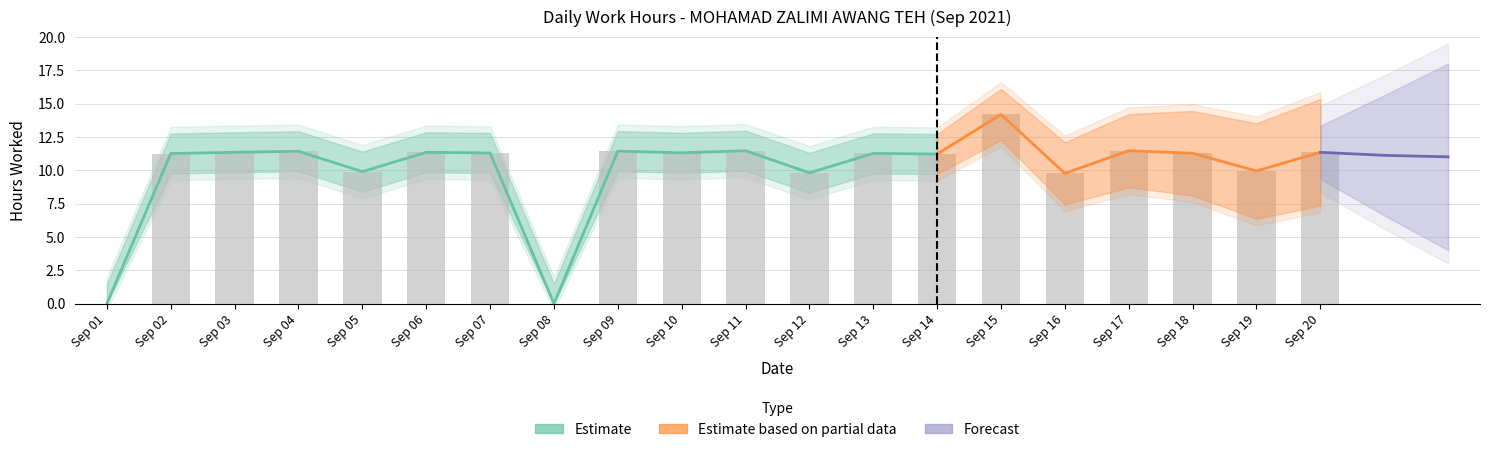

What is the difference between the values at Sep 12 and Sep 09?

1.6